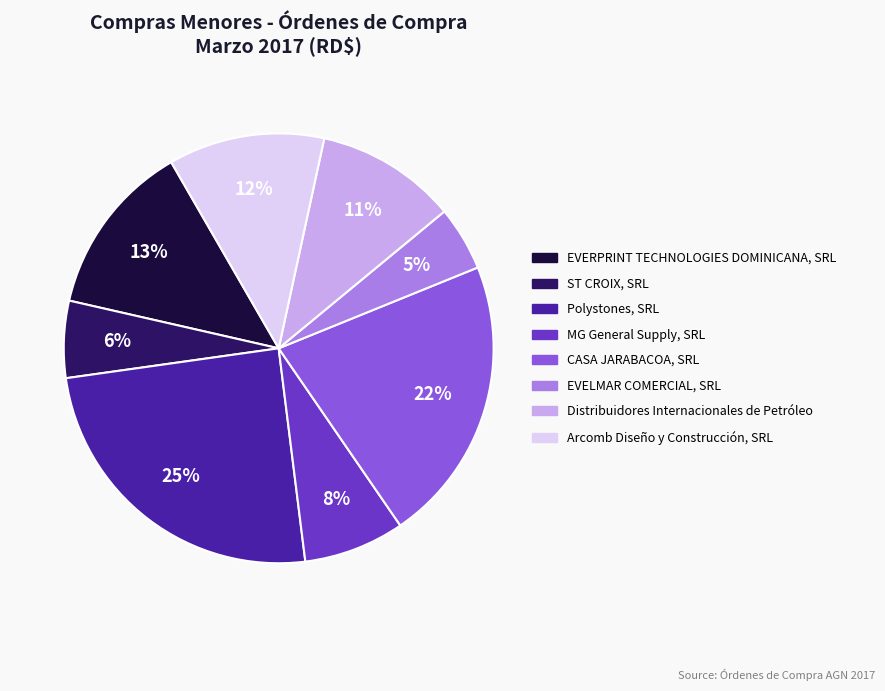

Does Polystones, SRL account for over 50% of the chart?

No